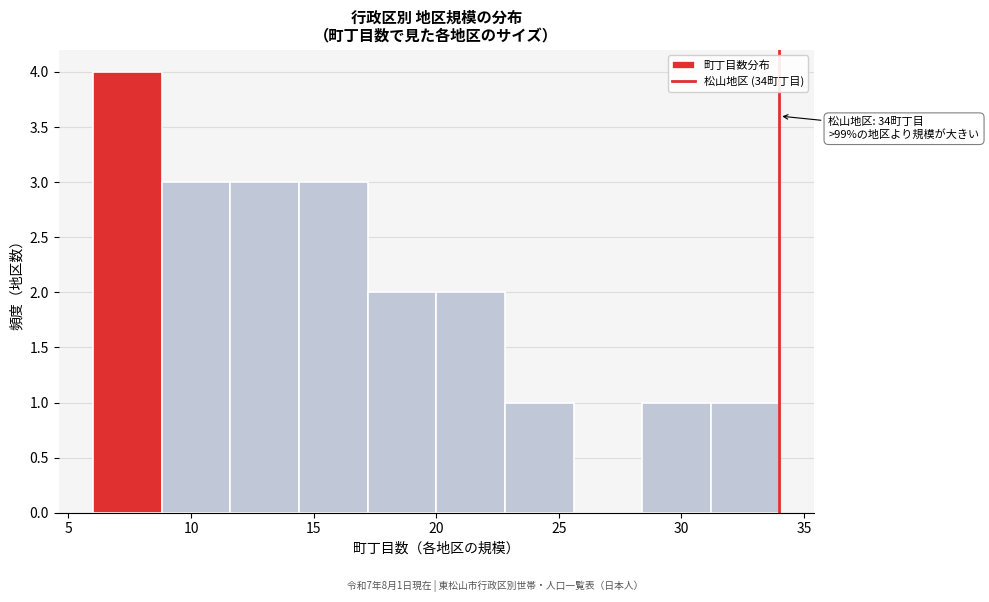

Over which range of the x-axis is the bar tallest?

6.0 to 8.8